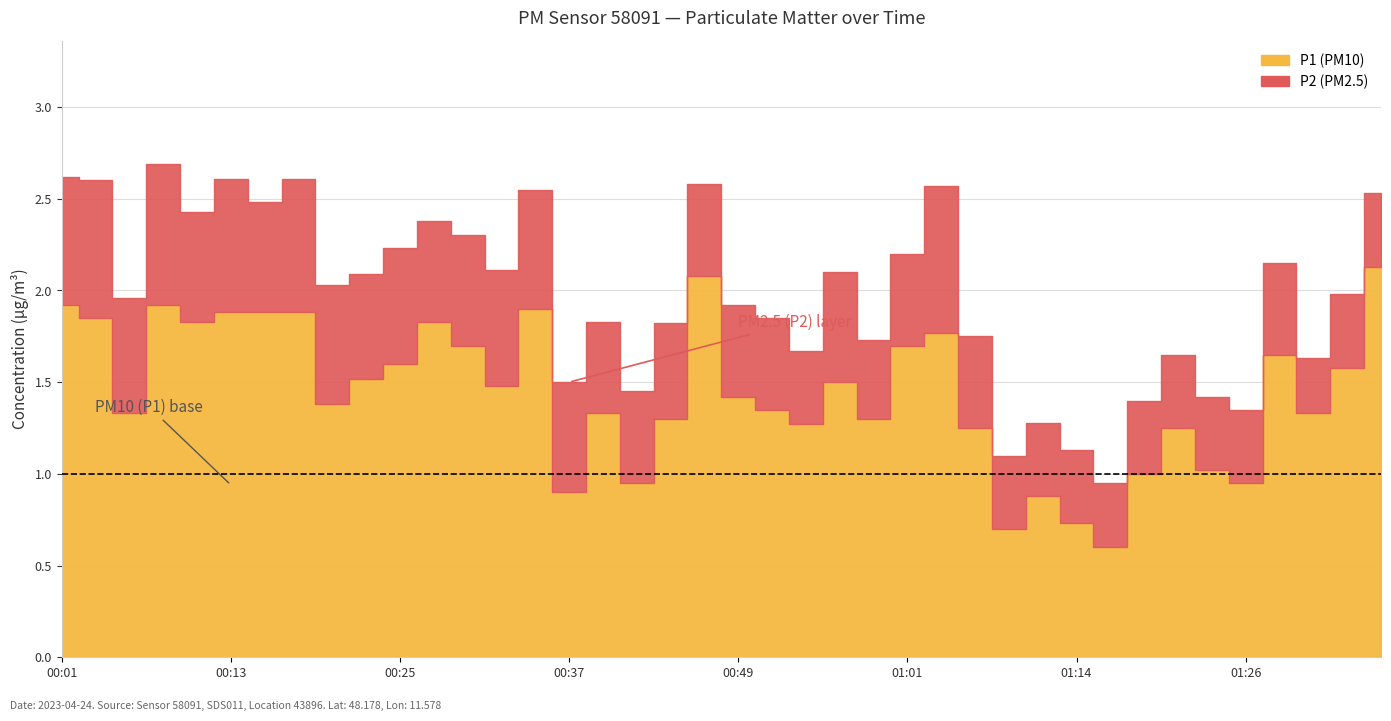

Which label corresponds to the largest value in the chart?

01:36